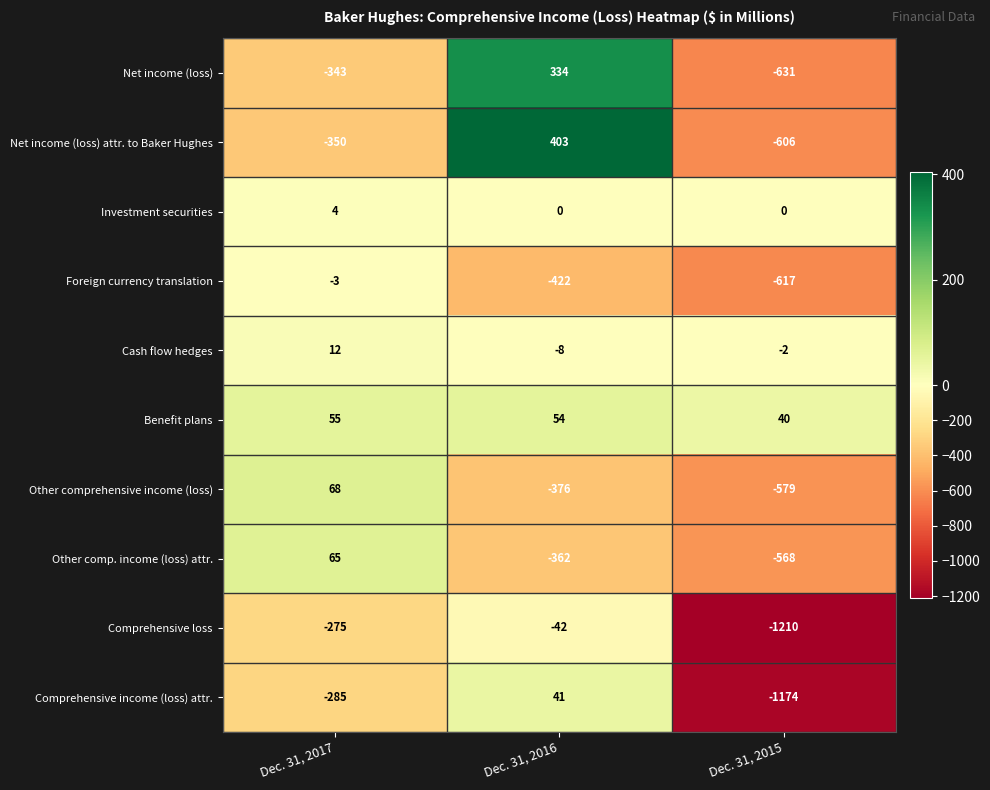

Which series has the largest total across all categories?

Benefit plans